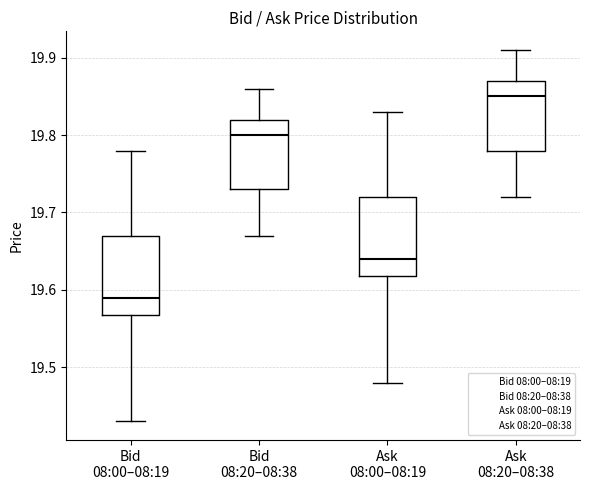

Which box has the highest median line?

Ask 08:20–08:38